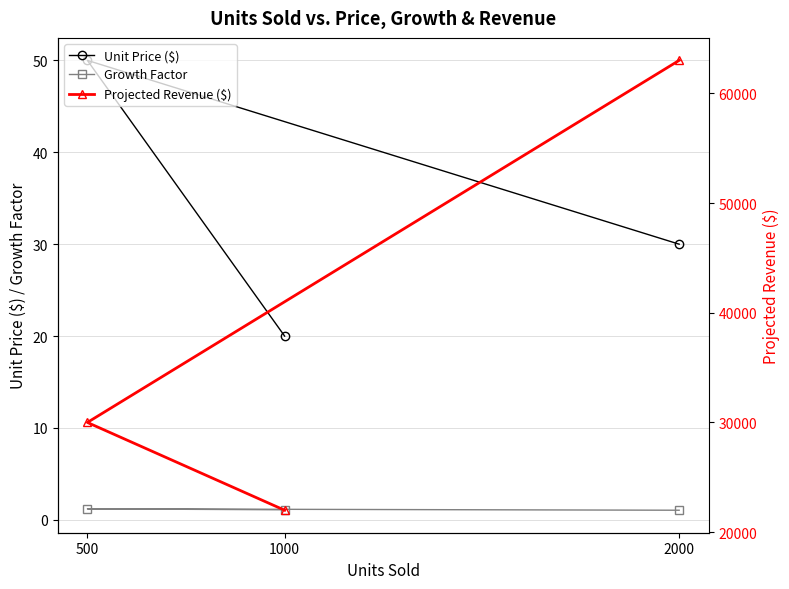

Where is Projected Revenue ($) nearest to the value 42500?

500